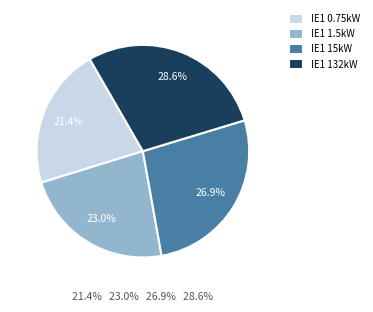

Is there any slice that represents more than half of the pie?

No